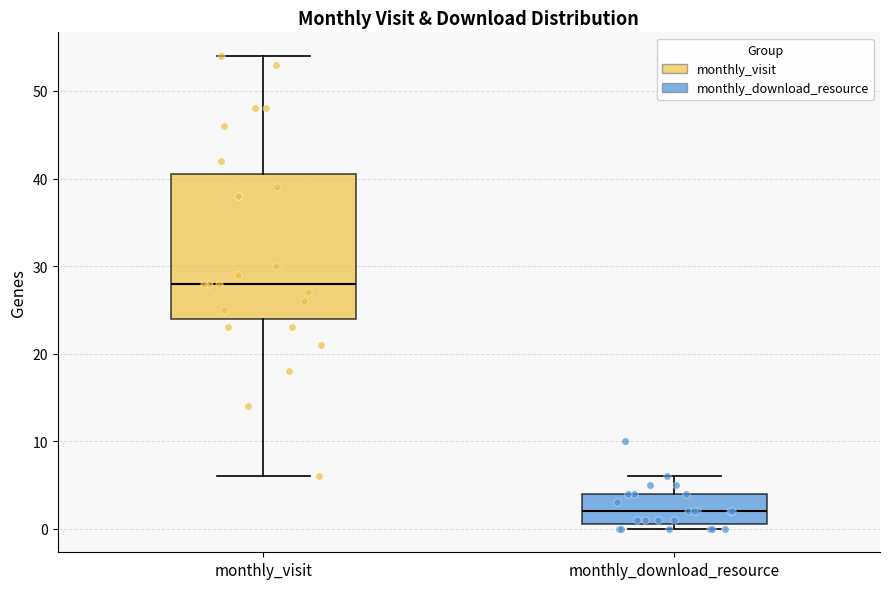

Reading left to right, transcribe this box plot: for each box, give where its median line is, the range the box spans, and where its two whiskers end, as read against the y-axis. The values are not printed on the chart, so give them approximately, as read against the axis.

monthly_visit: median 28, box 24 to 41, whiskers 6 to 54
monthly_download_resource: median 2, box 1 to 4, whiskers 0 to 6